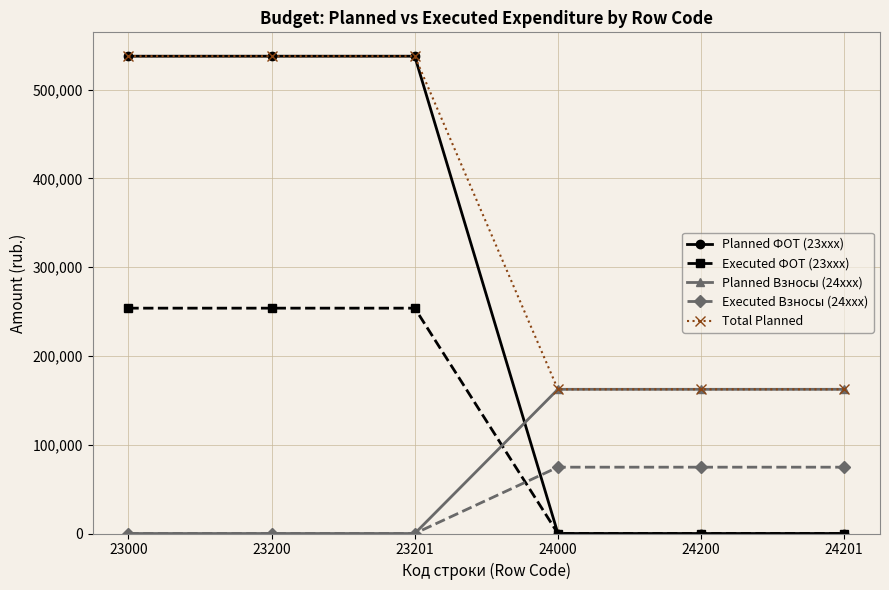

Reading right to left, list all the values displayed in this chart.

Planned ФОТ (23xxx): 0.0	0.0	0.0	537600.0	537600.0	537600.0
Executed ФОТ (23xxx): 0.0	0.0	0.0	253812.1	253812.1	253812.1
Planned Взносы (24xxx): 162400.0	162400.0	162400.0	0.0	0.0	0.0
Executed Взносы (24xxx): 74701.1	74701.1	74701.1	0.0	0.0	0.0
Total Planned: 162400.0	162400.0	162400.0	537600.0	537600.0	537600.0